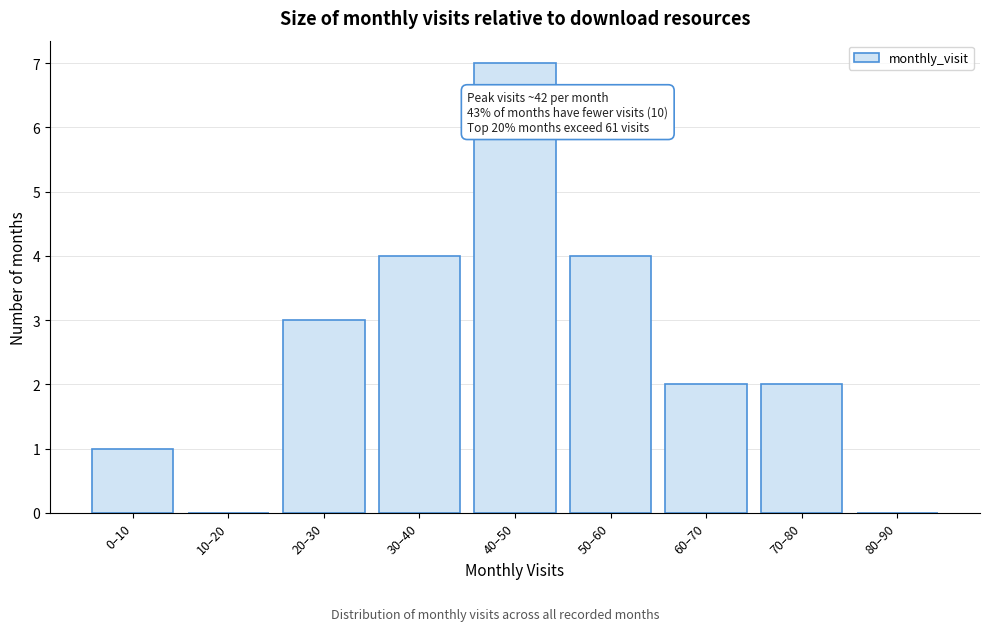

Reading right to left, extract all data points from this chart.

80–90=0	70–80=2	60–70=2	50–60=4	40–50=7	30–40=4	20–30=3	10–20=0	0–10=1